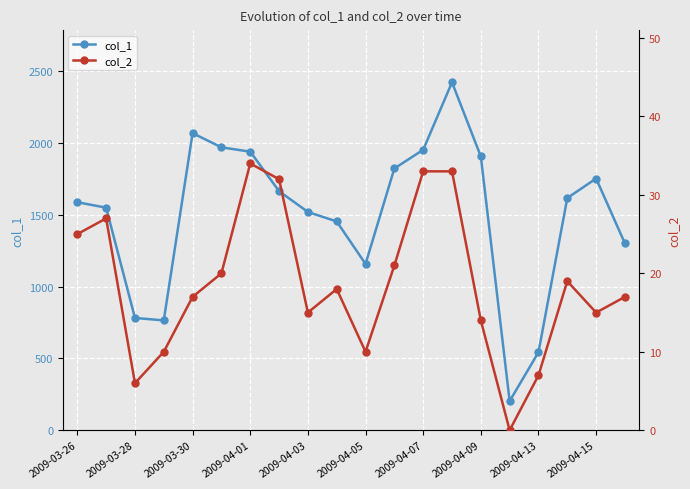

Count the number of data series in this chart.

2